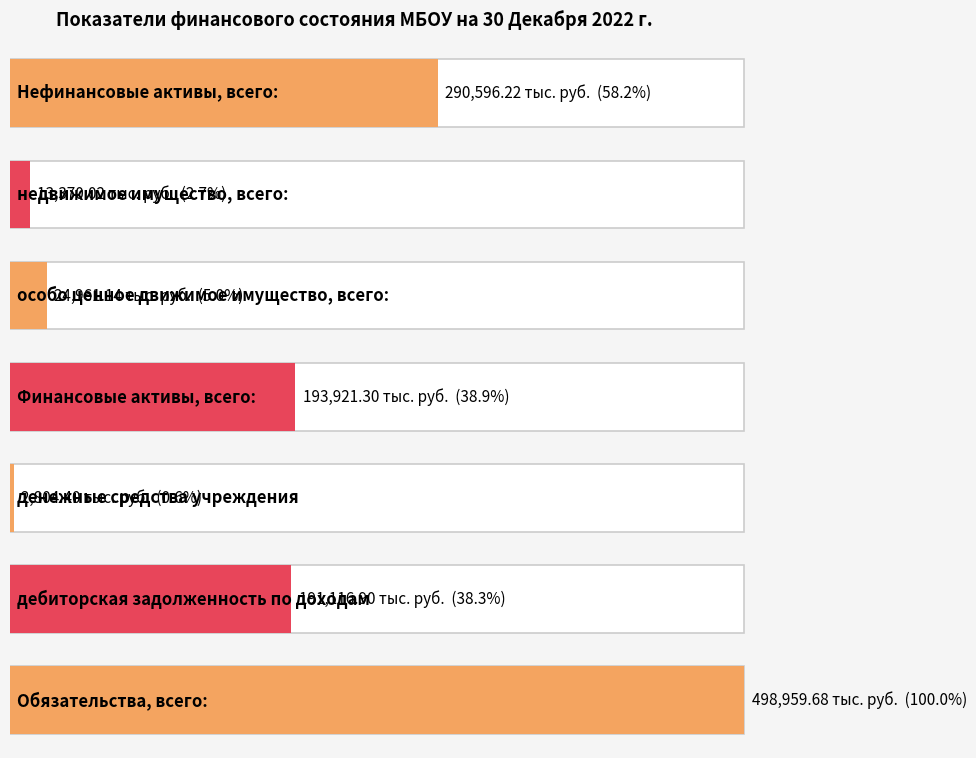

What is the ratio of the value at дебиторская задолженность по доходам to the value at денежные средства учреждения?

68.1